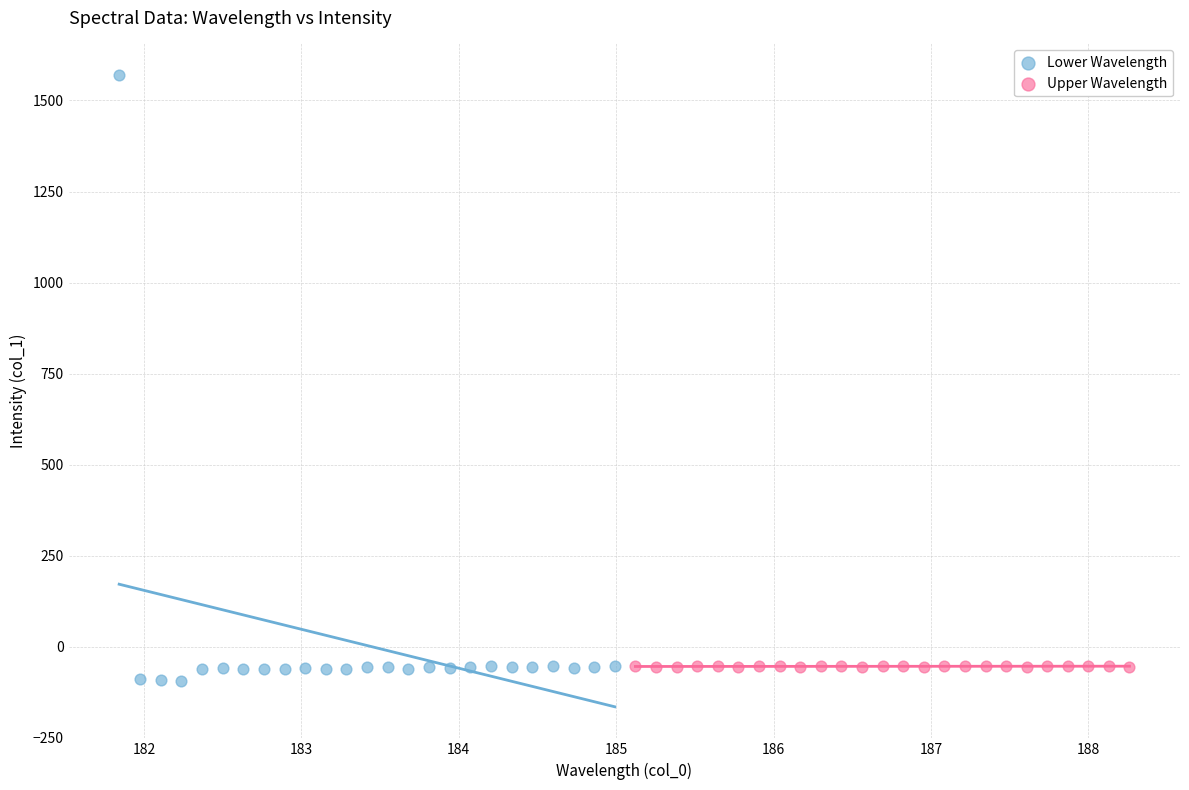

Which series contains the highest Y value?

Lower Wavelength